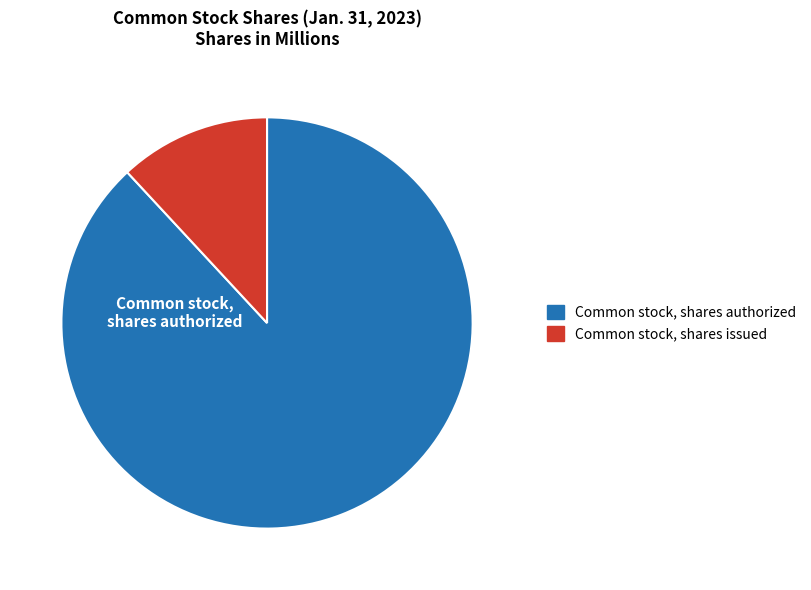

Which category has the biggest portion of the pie?

Common stock, shares authorized